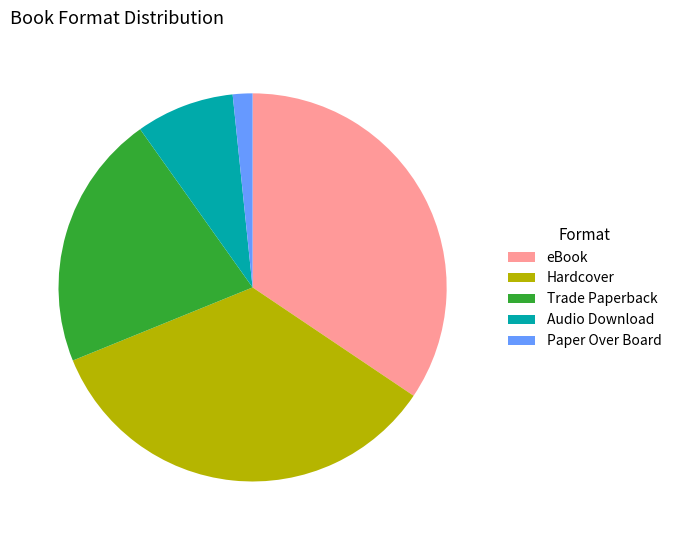

True or false: eBook accounts for 45% of the total.

False